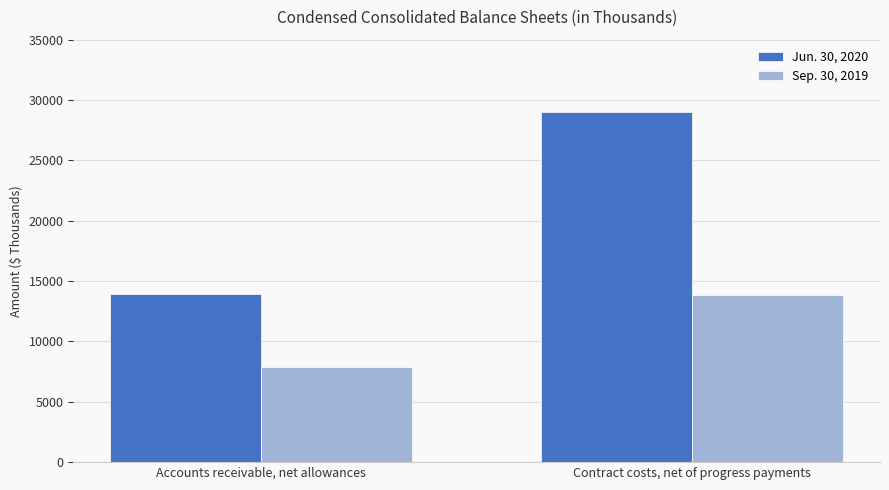

List the series in order of their peak value, lowest first.

Sep. 30, 2019, Jun. 30, 2020